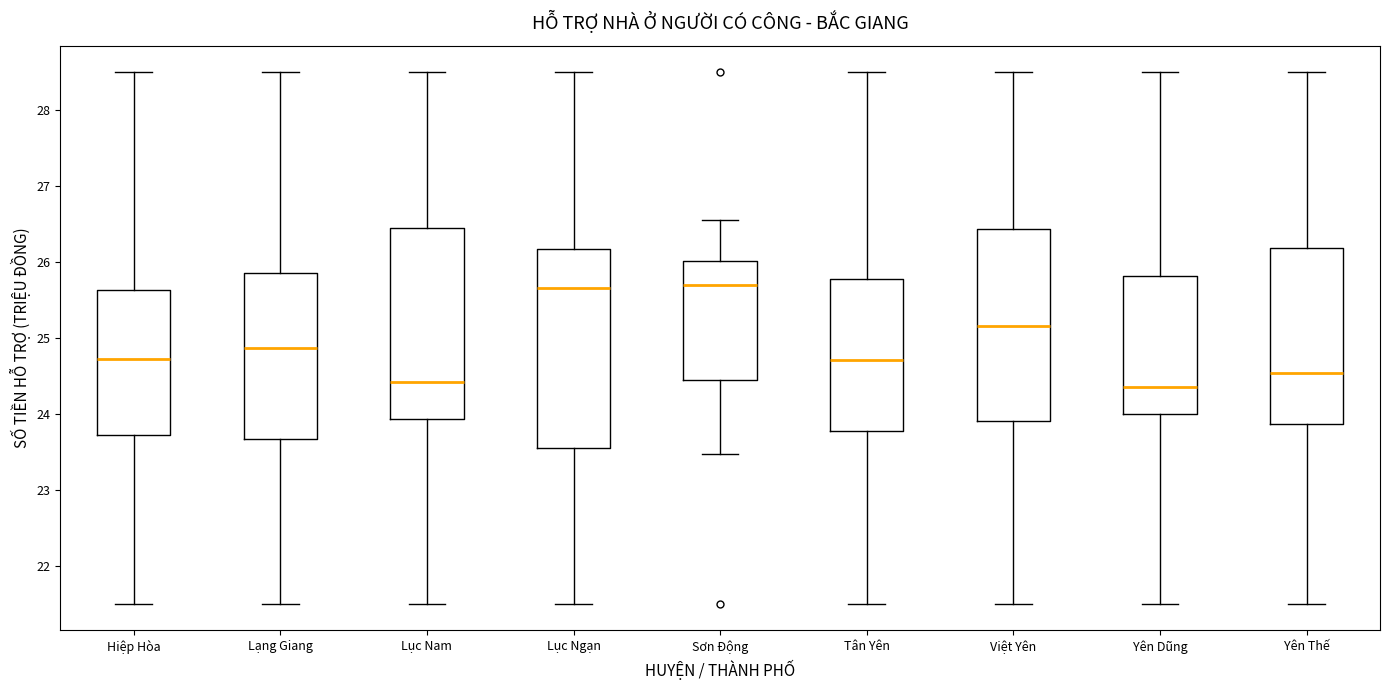

Which box is the tallest, from its lower edge to its upper edge?

Lục Ngạn